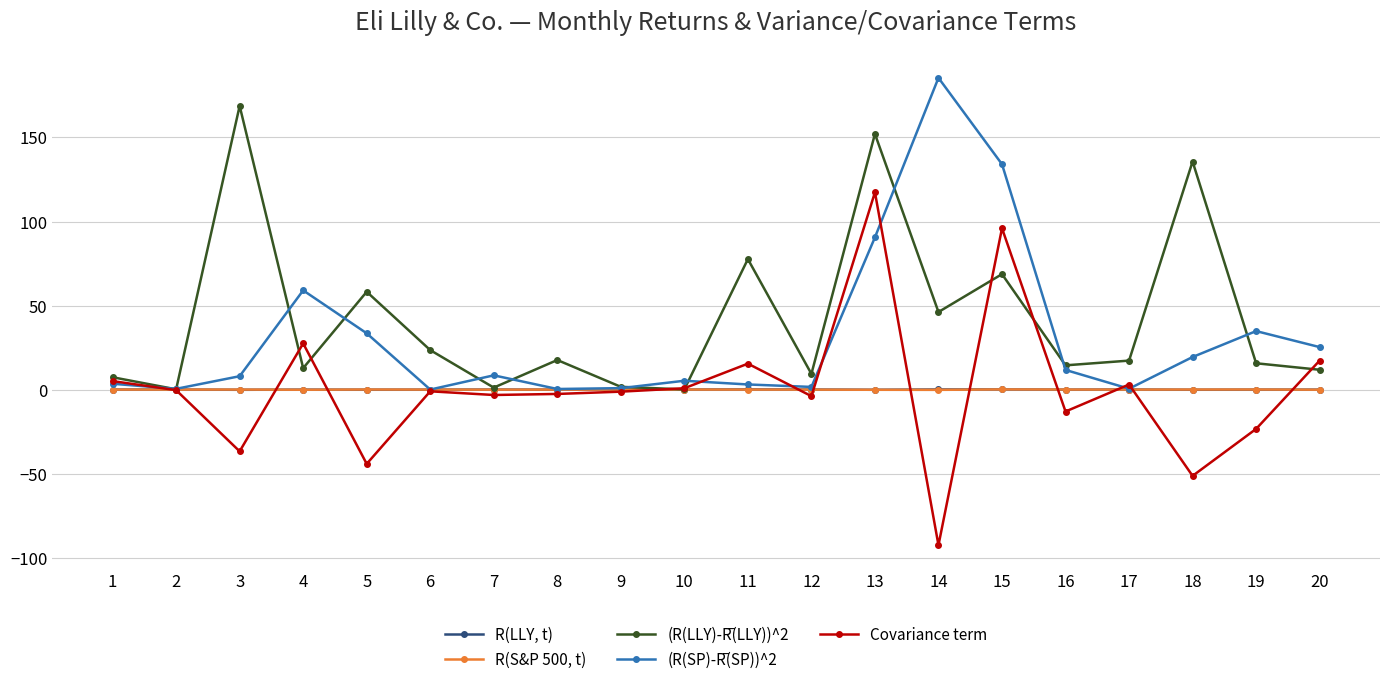

How many series are shown in this chart?

5